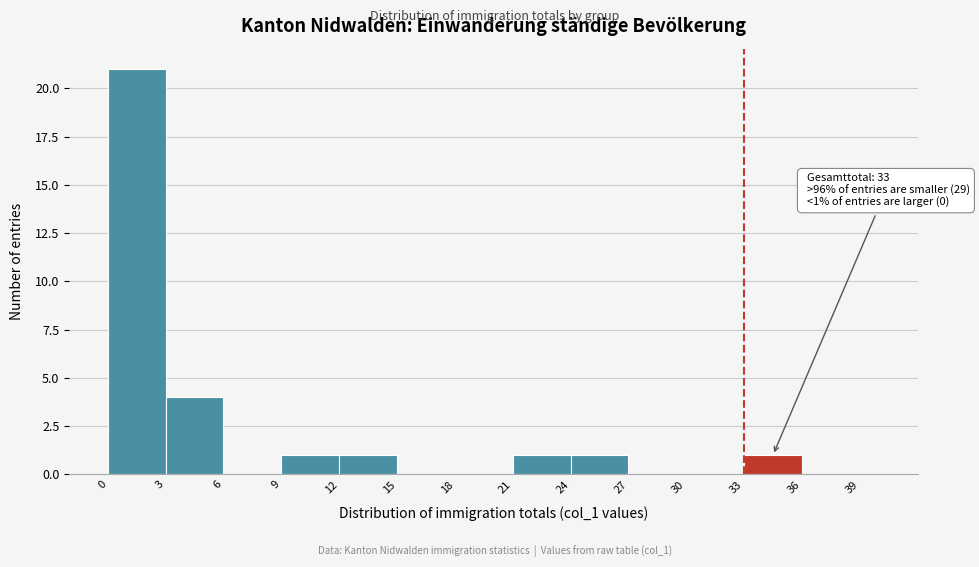

Around what value on the x-axis is the tallest bar? Give the approximate position of its centre, as read against the axis.

1.5